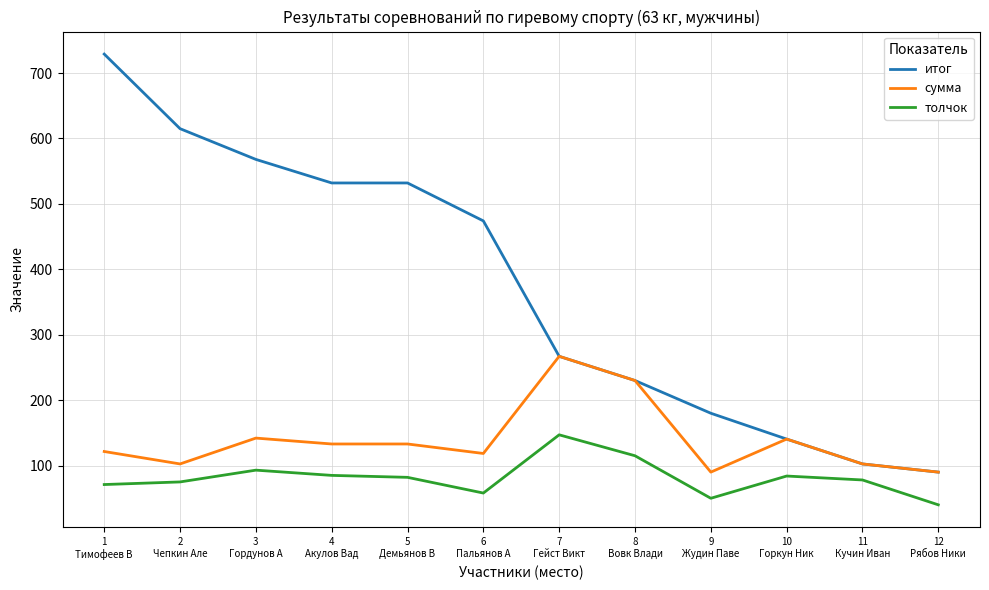

What is the difference between the maximum and second lowest values in the толчок series?

97.0